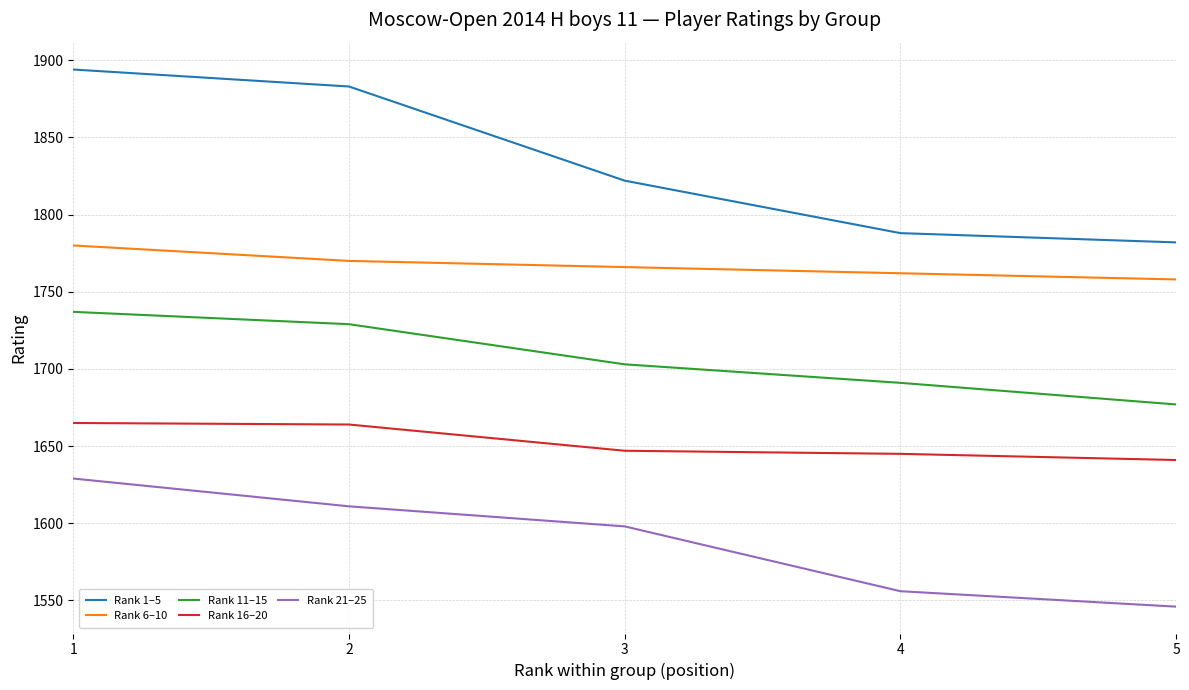

True or false: Rank 16–20 and Rank 11–15 cross at least once.

False